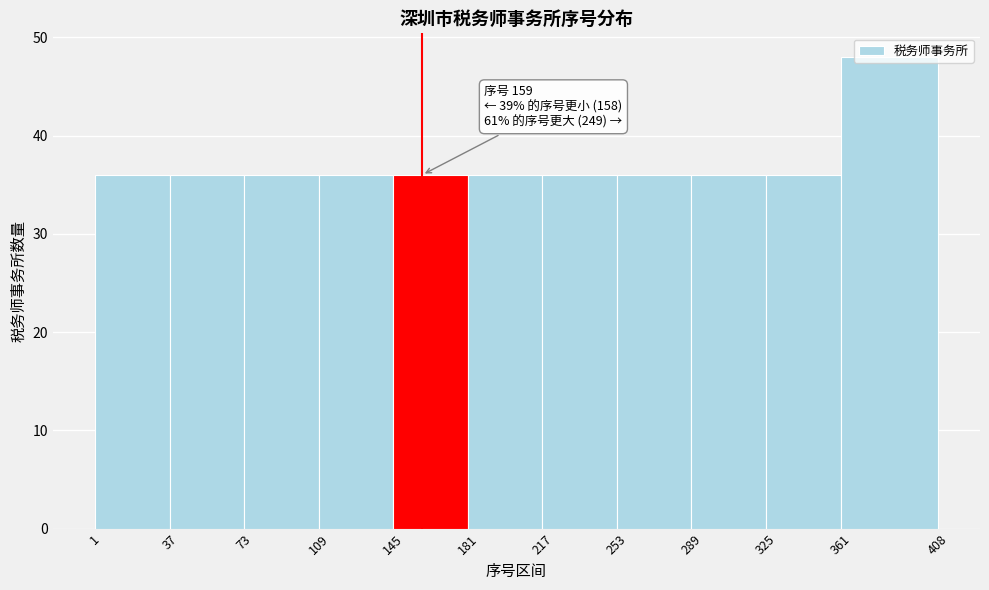

Which range on the x-axis has the tallest bar?

361 to 408